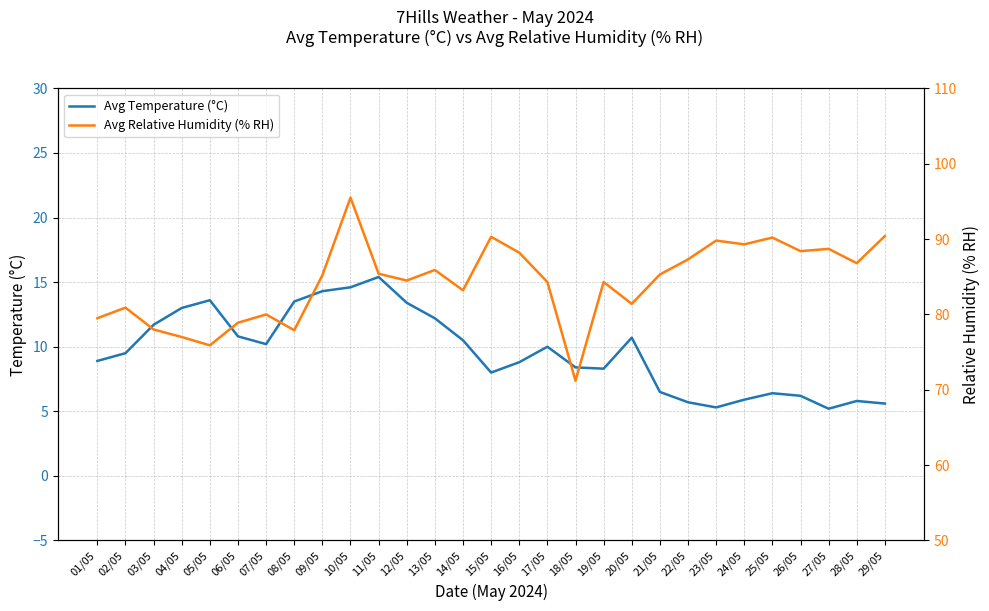

True or false: Avg Relative Humidity (% RH) and Avg Temperature (°C) intersect in this chart.

False